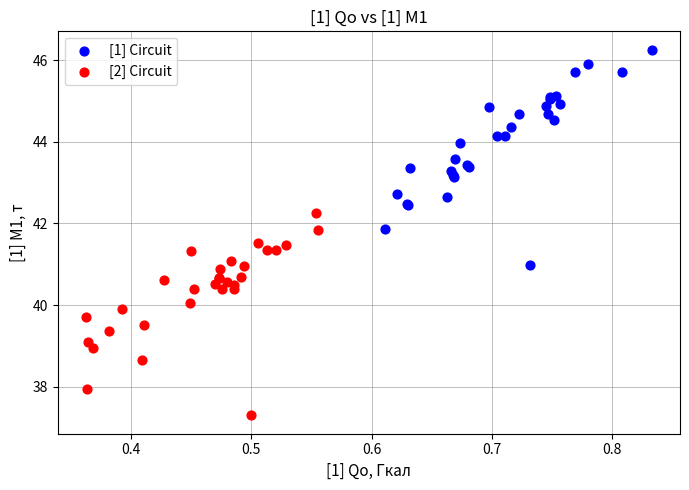

Which series contains the highest Y value?

[1] Circuit